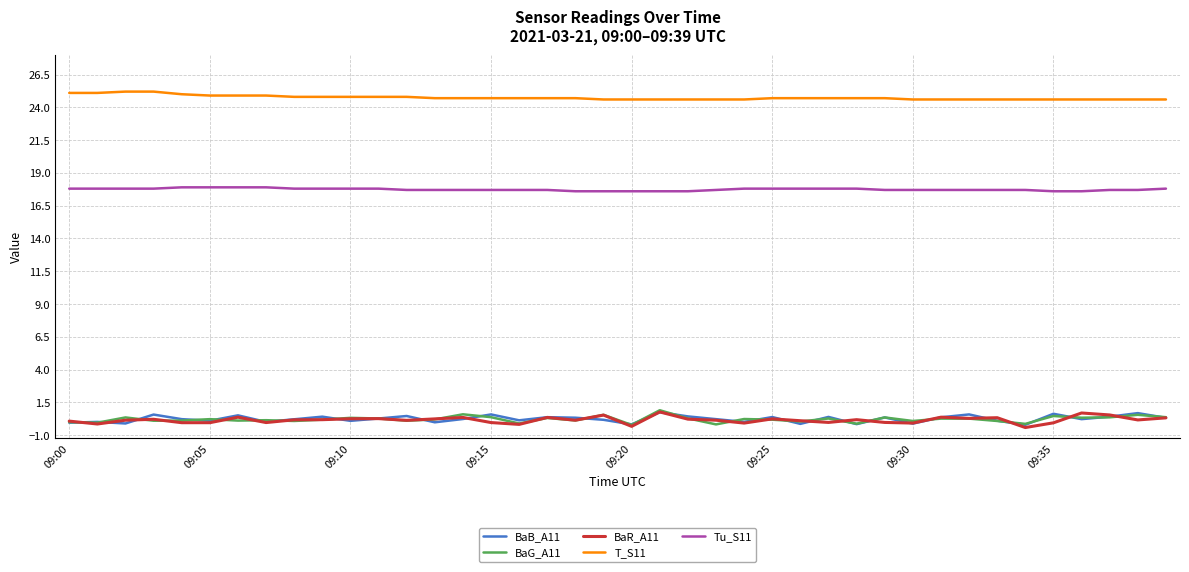

True or false: T_S11 and Tu_S11 intersect in this chart.

False